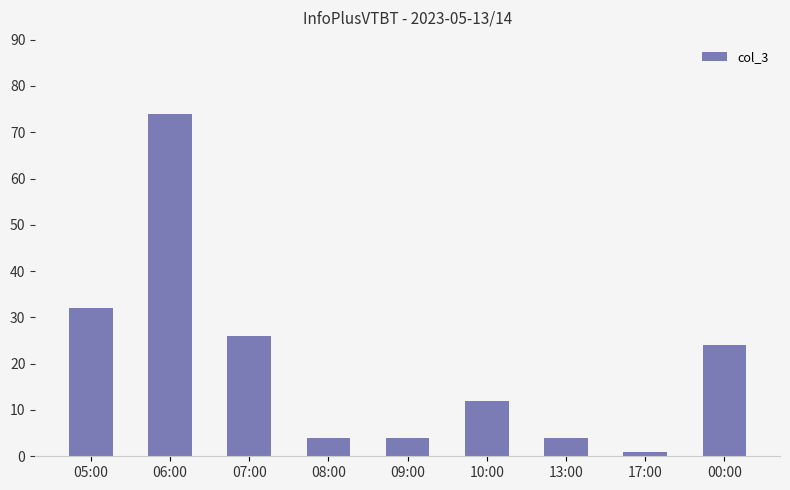

What is the change in value from 08:00 to 10:00?

+8